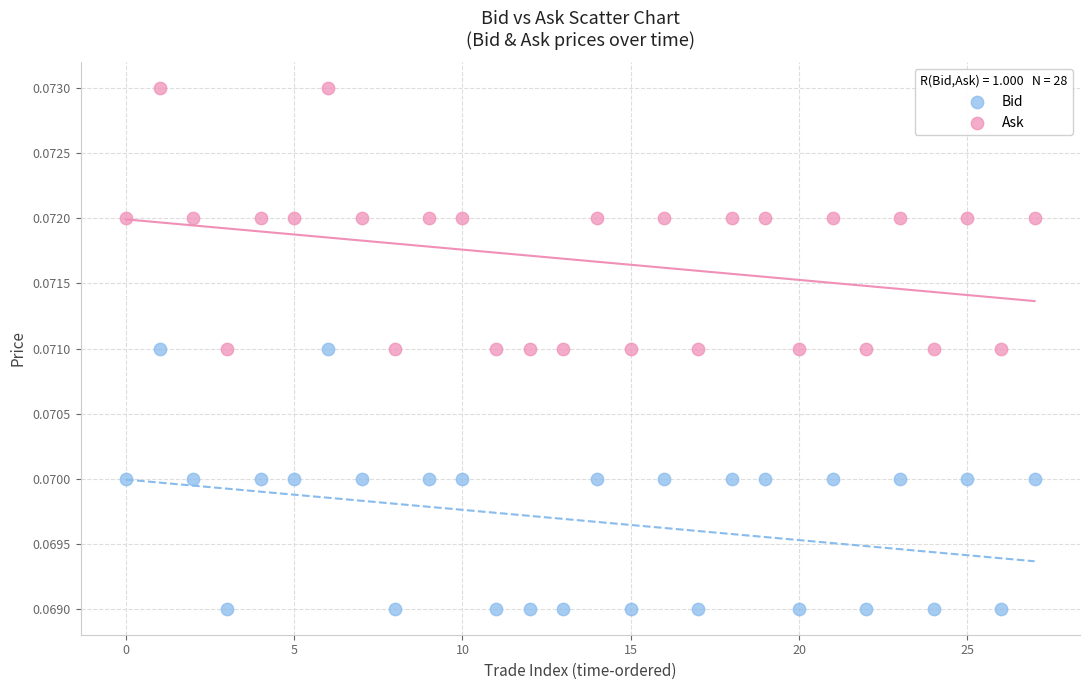

Which series has the widest spread of Y values?

Ask